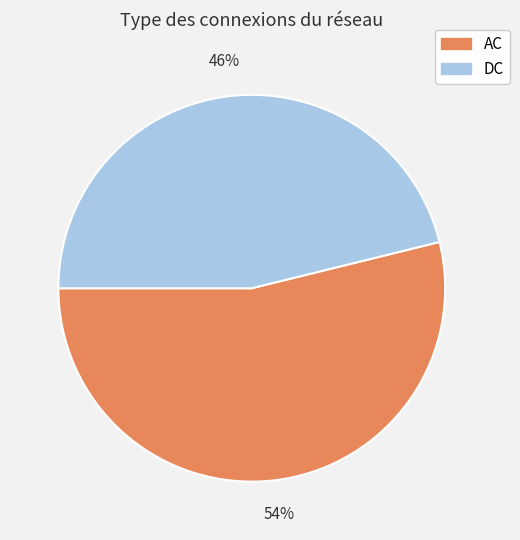

Is there any slice that represents more than half of the pie?

Yes